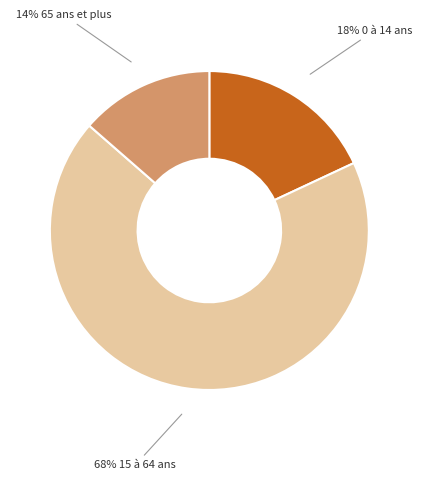

To the nearest percent, what is the average slice percentage?

33%